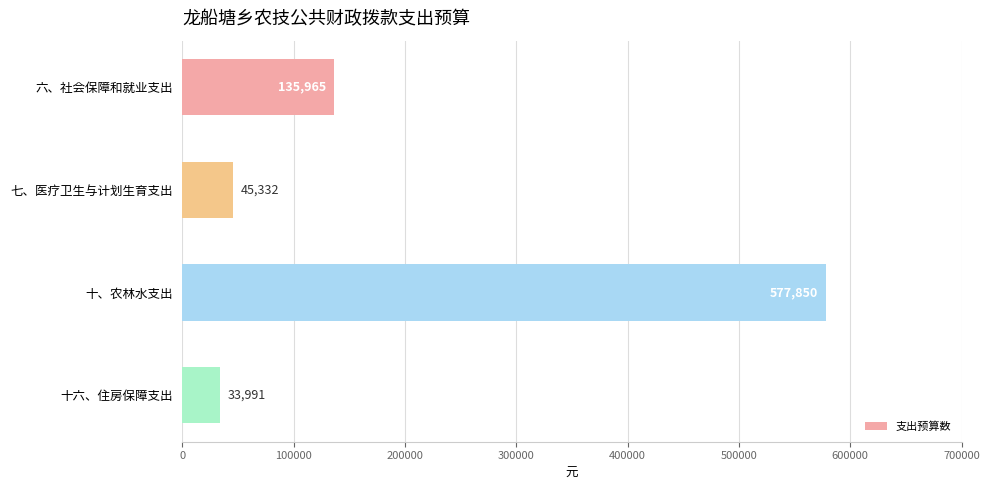

Does the chart contain stacked bars?

No